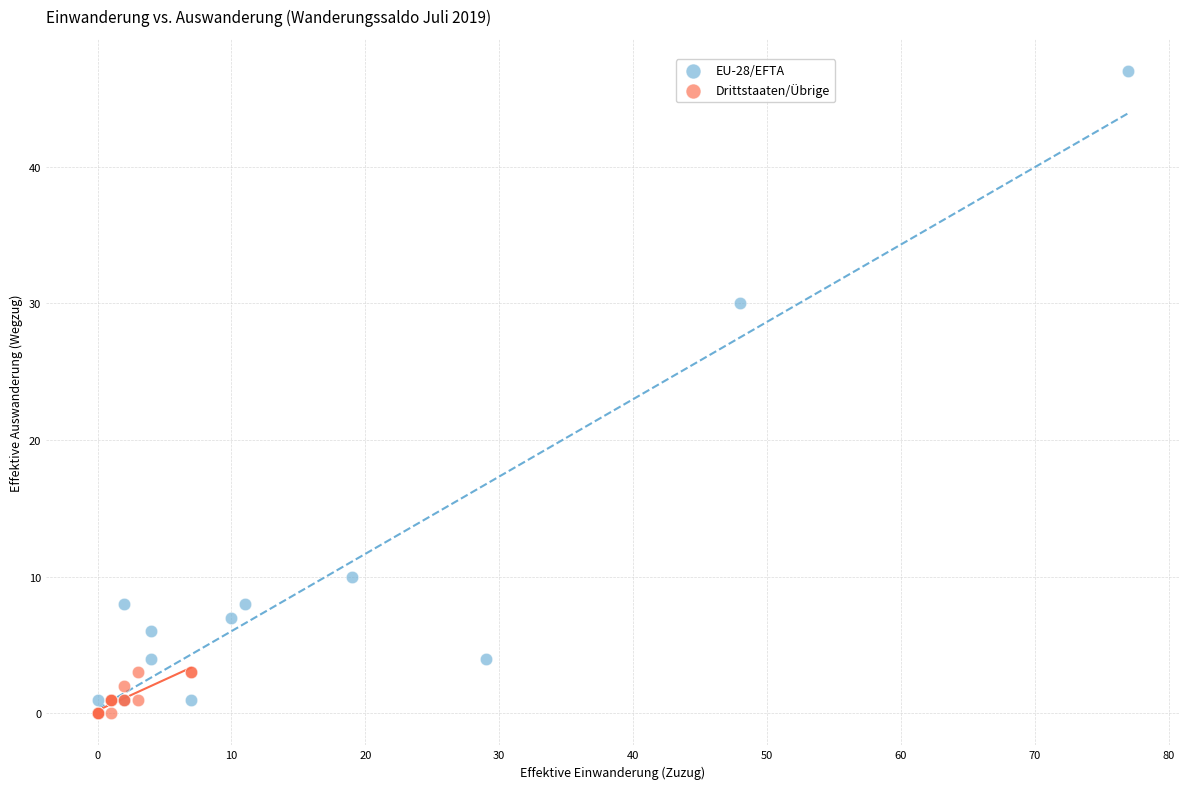

What are all the series names shown in the legend?

EU-28/EFTA, Drittstaaten/Übrige